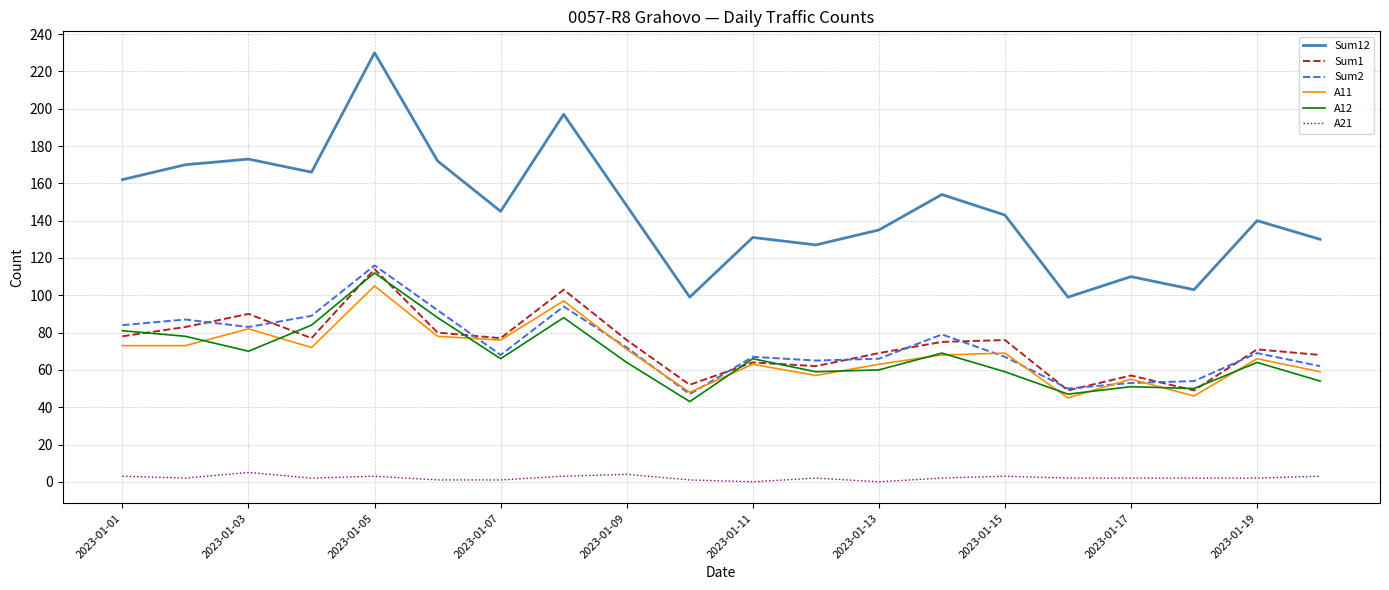

What is the maximum value shown in the chart?

230